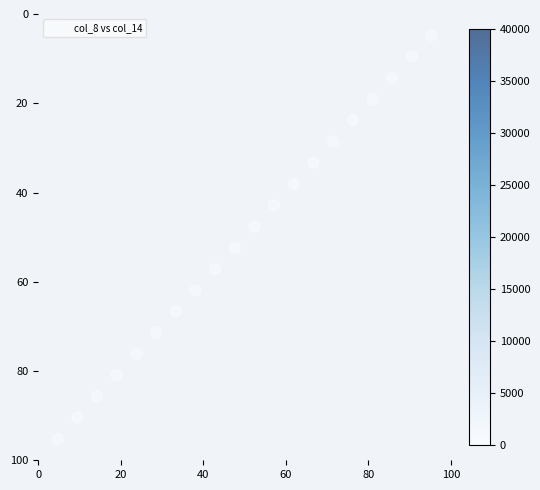

What is the range of Y values (max minus min)?

90.5